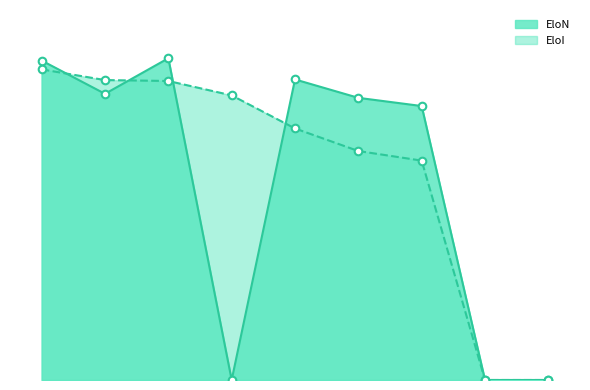

What is the total value across all series at DE OLIVEIRA Reinaldo?

3191